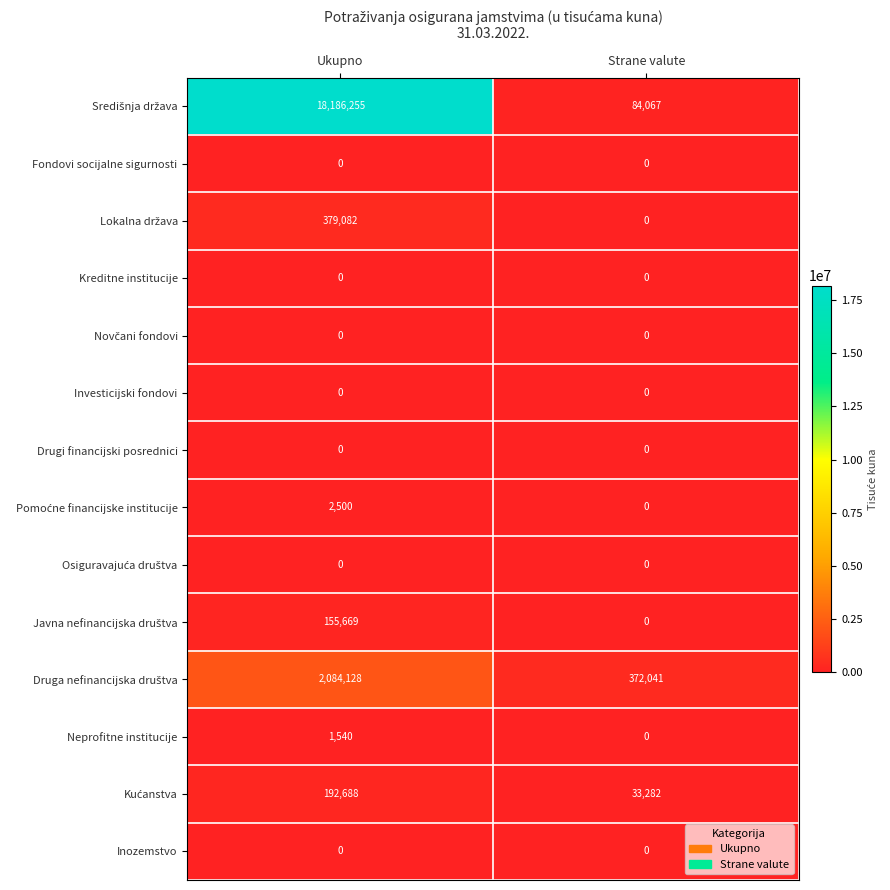

What is the total value across all series at Ukupno?

21001862